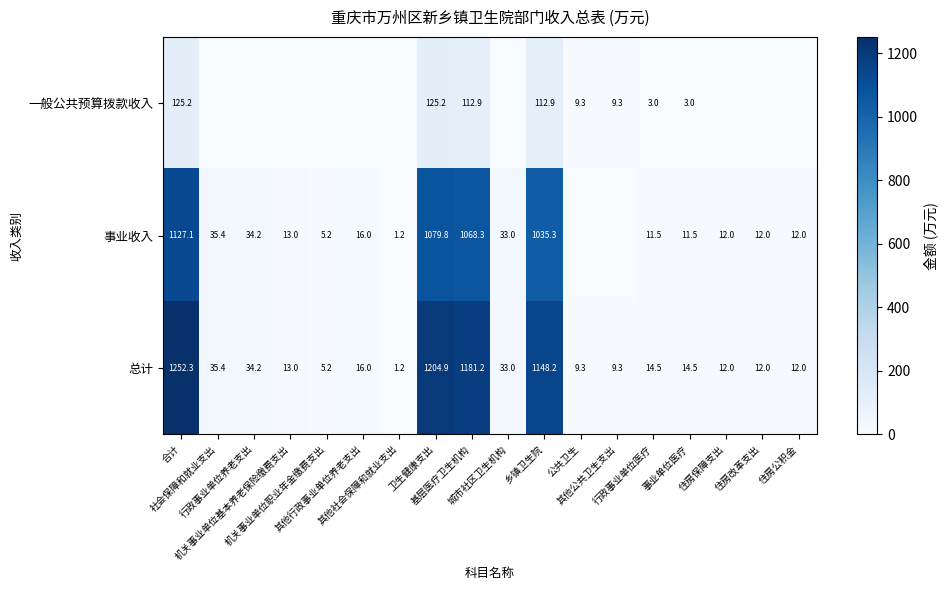

What is the greatest value displayed?

1252.3